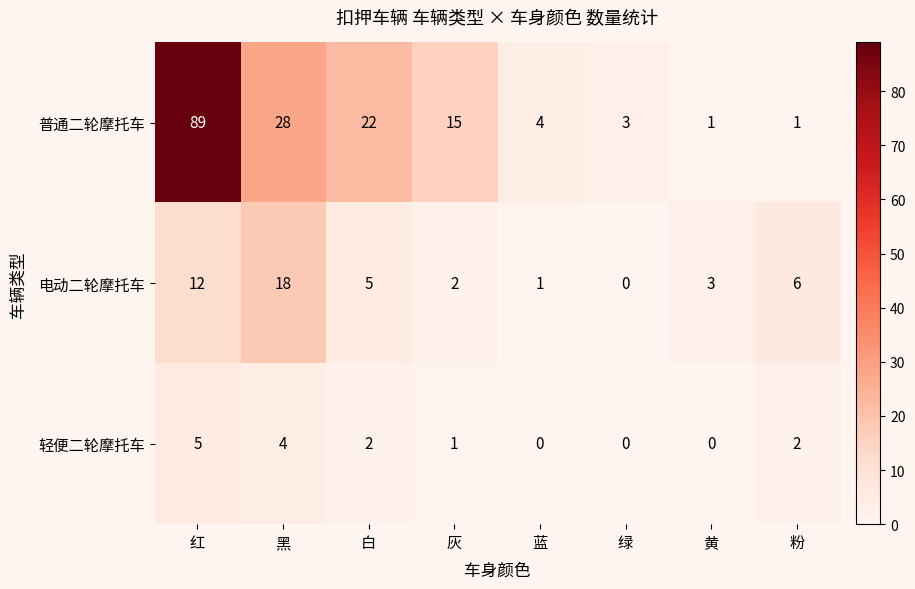

The value of 普通二轮摩托车 at 红 is 62. True or false?

False